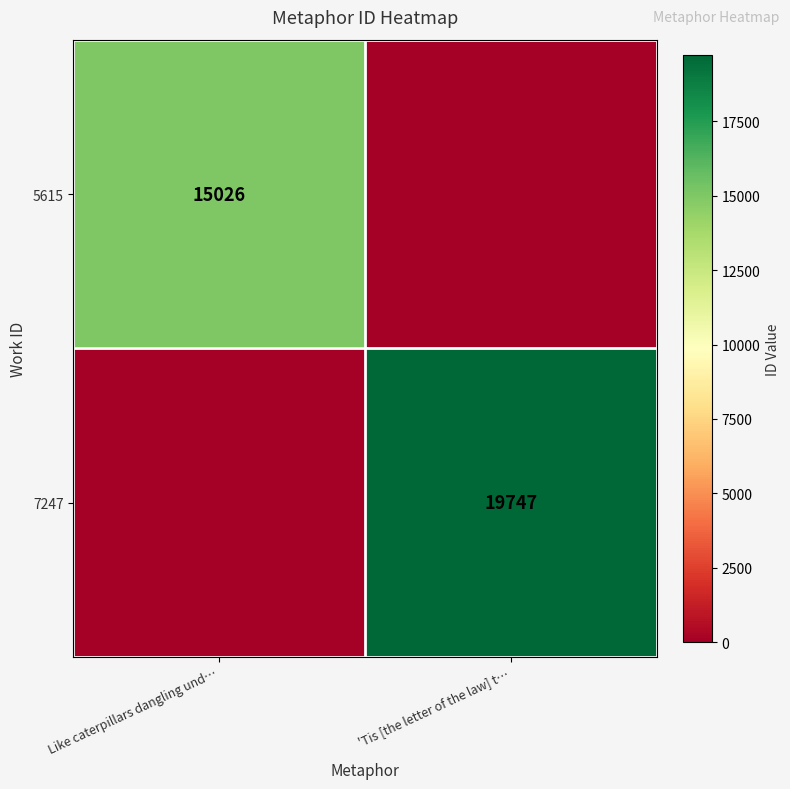

The 7247 series shows 33584 at 'Tis [the letter of the law] t…. True or false?

False